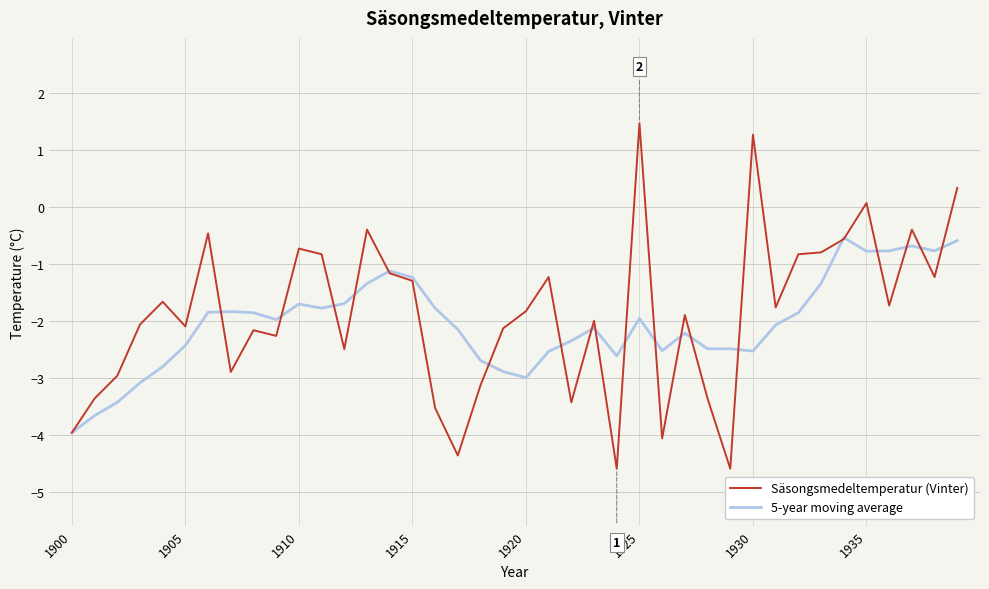

After their last crossing, which series has the higher values: 5-year moving average or Säsongsmedeltemperatur (Vinter)?

Säsongsmedeltemperatur (Vinter)